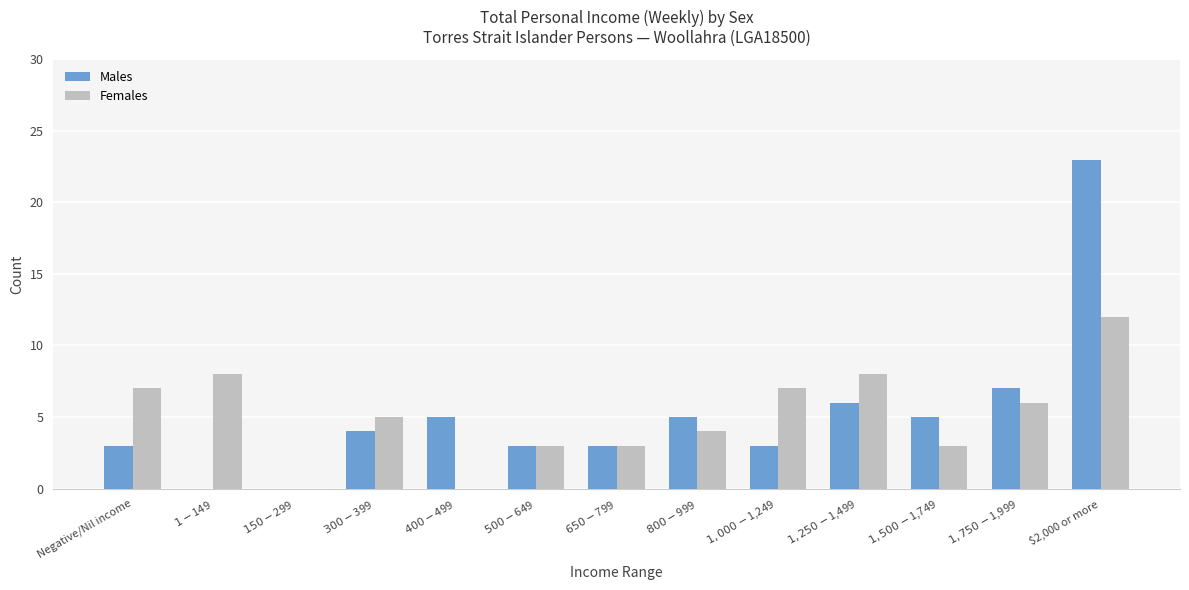

At which label does Females first exceed 5?

Negative/Nil income